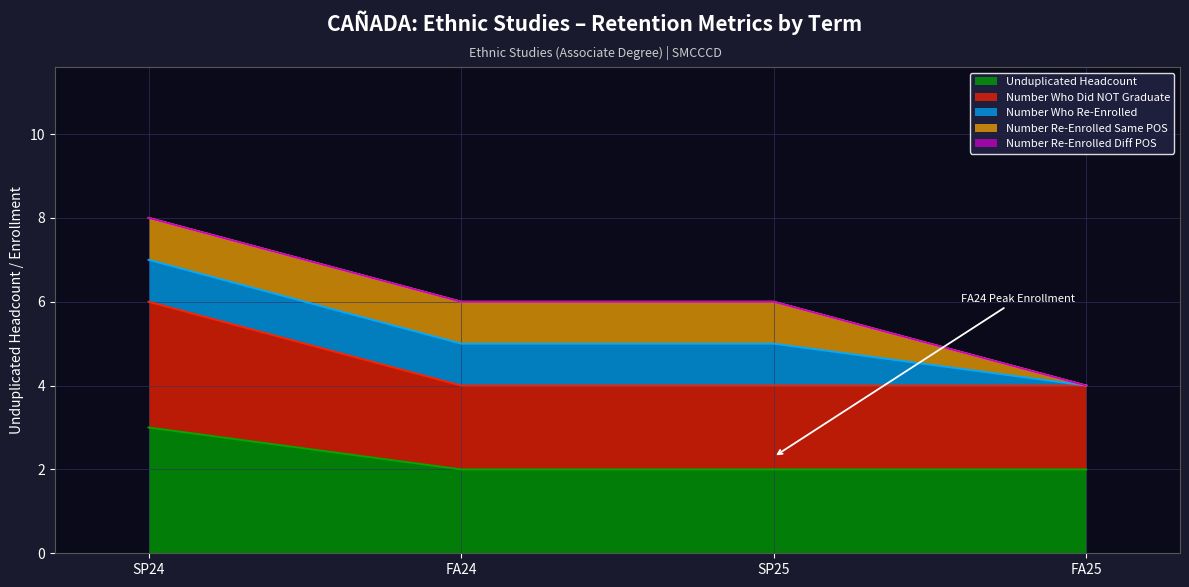

What position from the left is SP24?

1